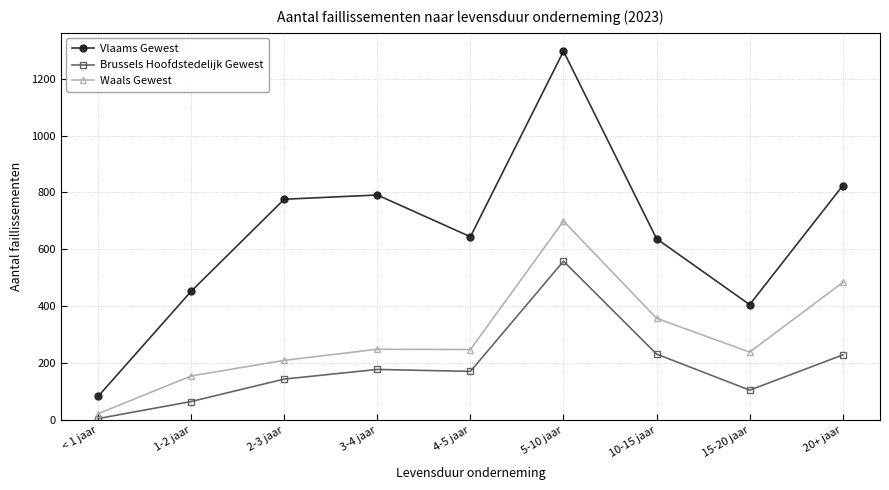

True or false: Waals Gewest has more than 2 interior local peaks.

False